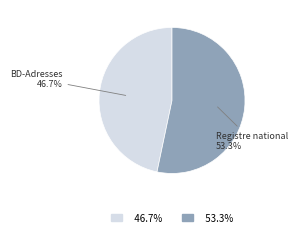

Is there a majority slice in this chart?

Yes